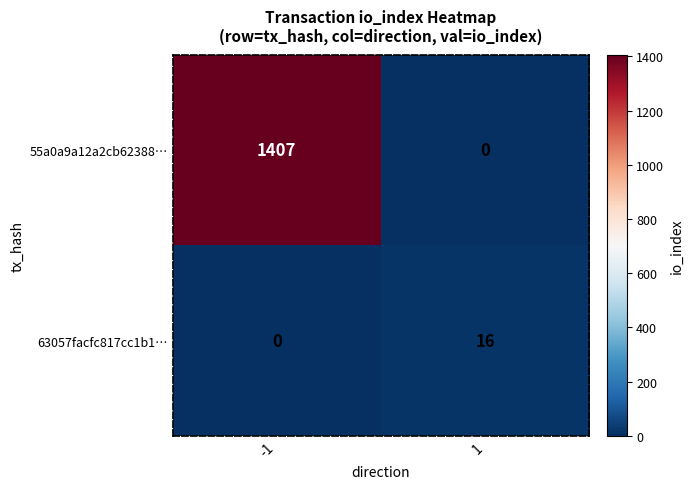

Is it true that 63057facfc817cc1b1… equals 0 at -1?

True